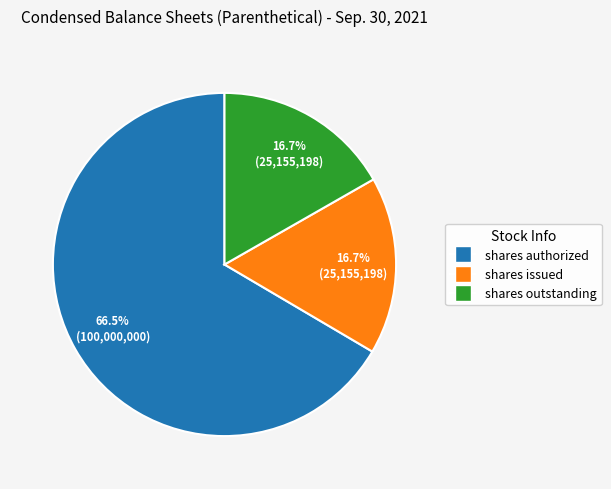

Does any single category account for the majority?

Yes